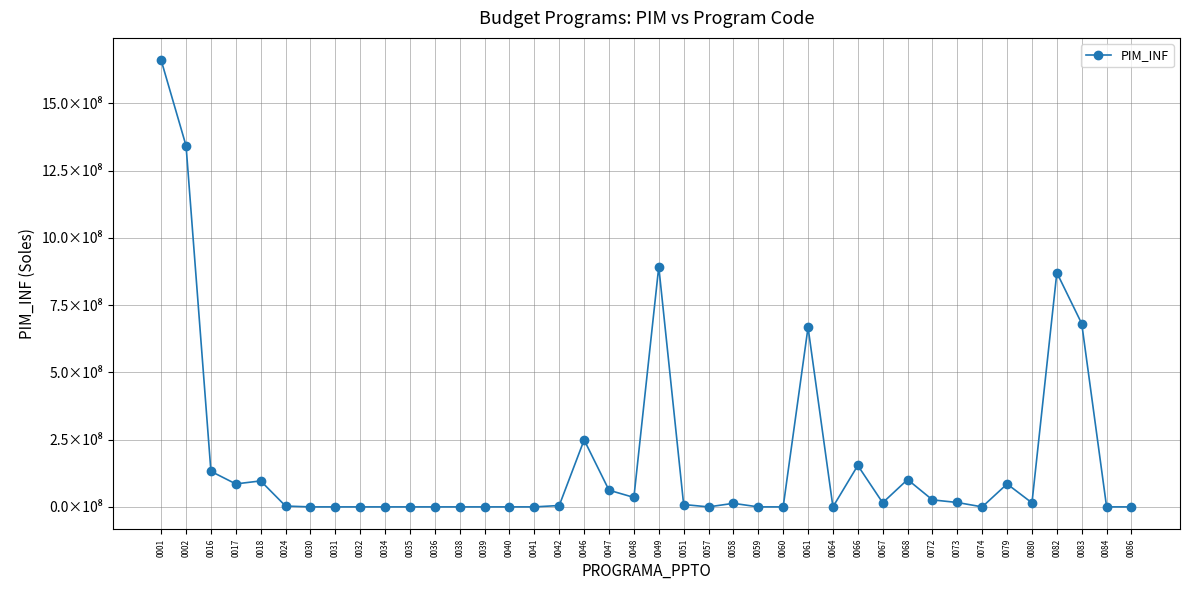

Does the chart have visible grid lines?

Yes